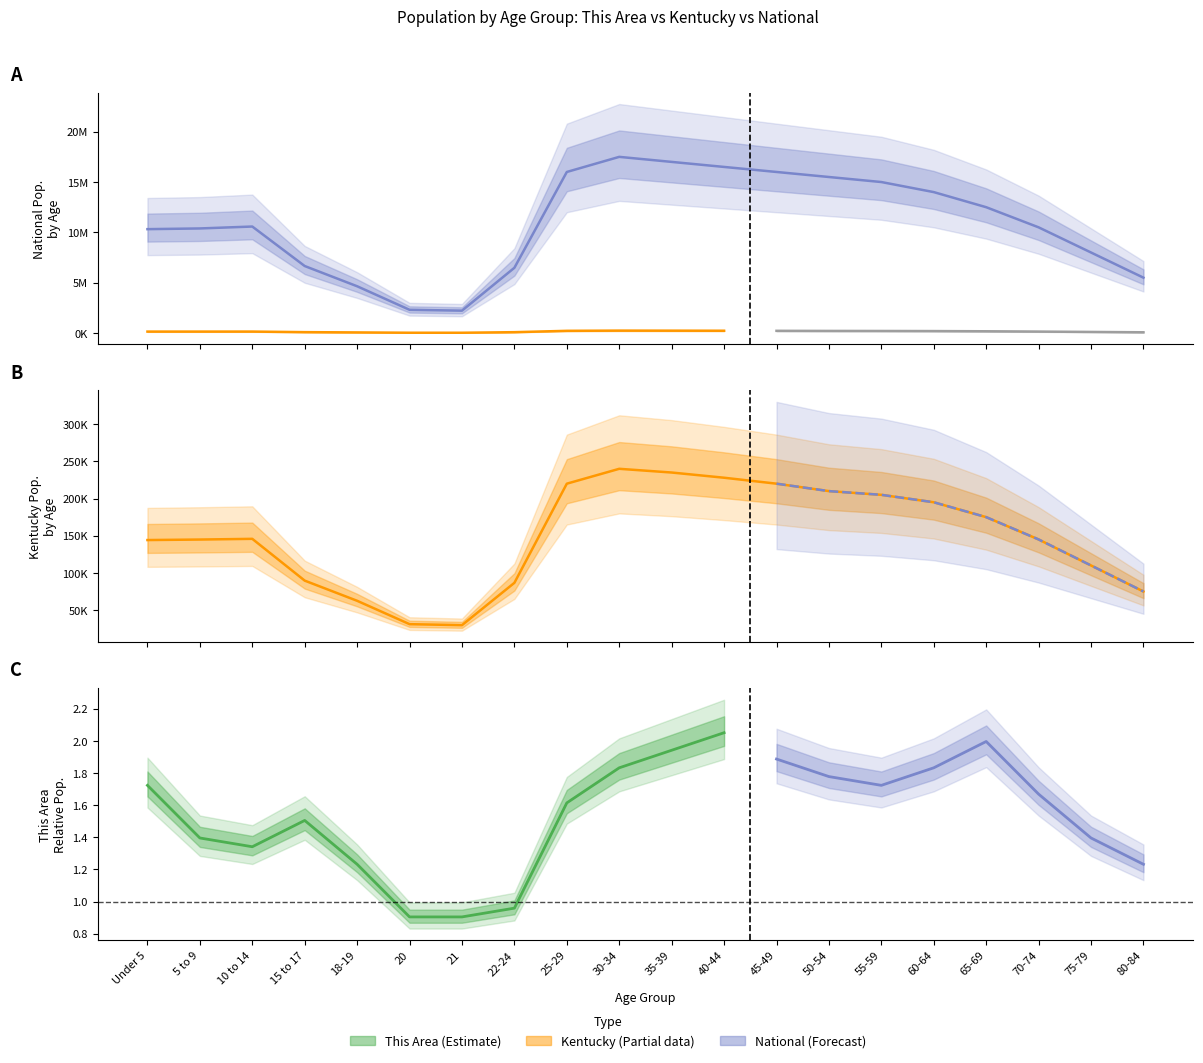

Is this an area chart (filled region under the line)?

No